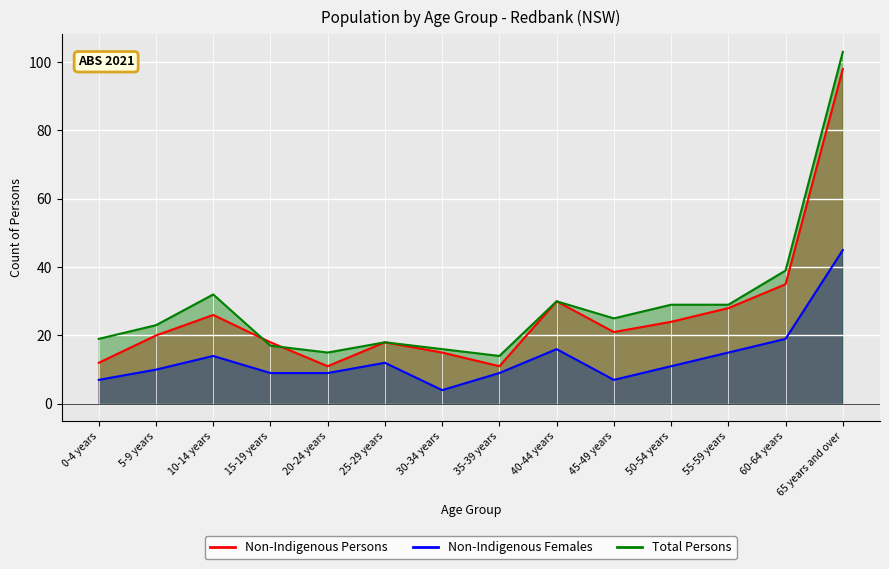

What is the sum of all Non-Indigenous Females values?

187